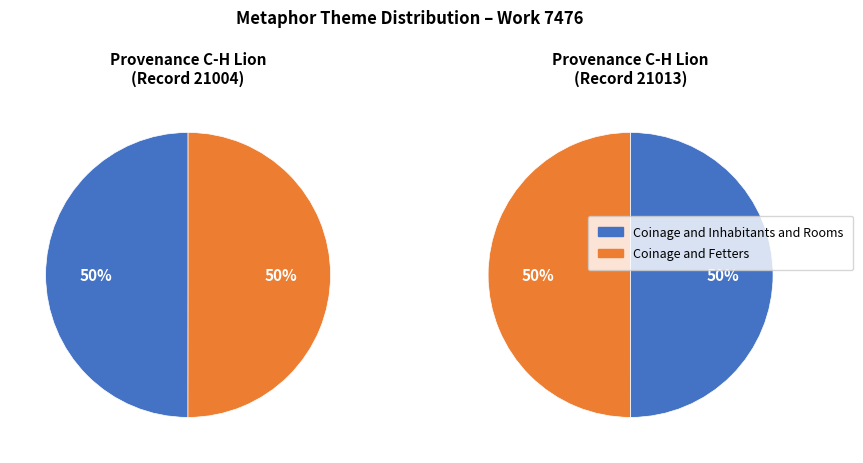

True or false: Coinage and Fetters accounts for 50% of the total.

True